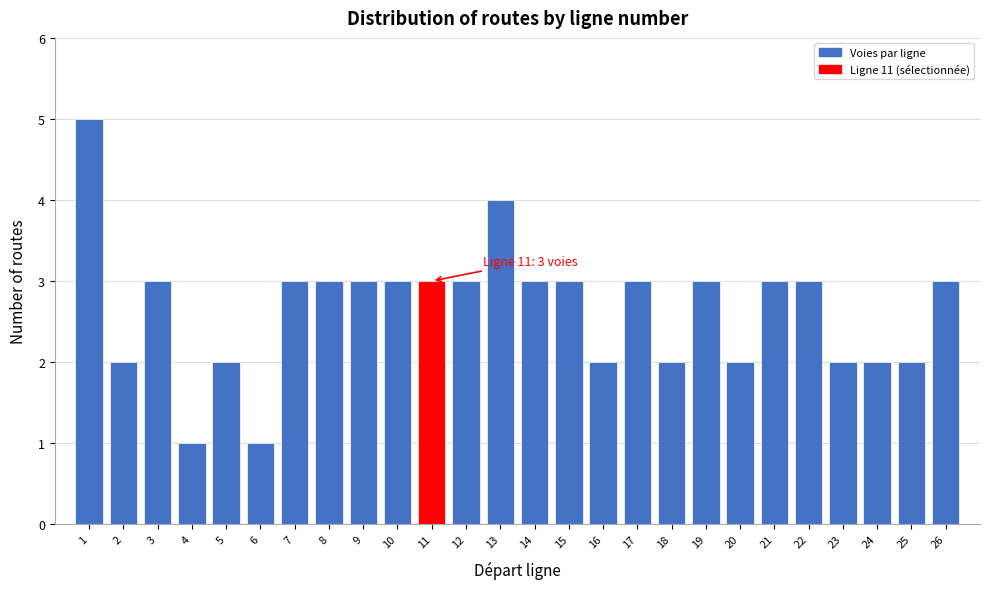

Reading left to right, what are all the values shown in this chart?

1=5	2=2	3=3	4=1	5=2	6=1	7=3	8=3	9=3	10=3	11=3	12=3	13=4	14=3	15=3	16=2	17=3	18=2	19=3	20=2	21=3	22=3	23=2	24=2	25=2	26=3